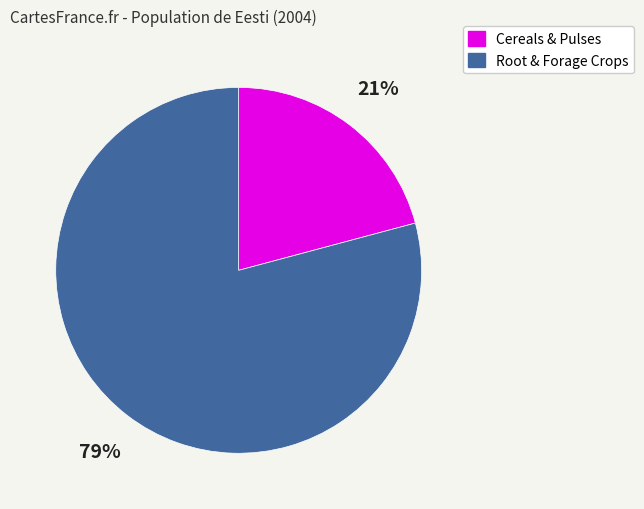

How many slices are in this pie chart?

2